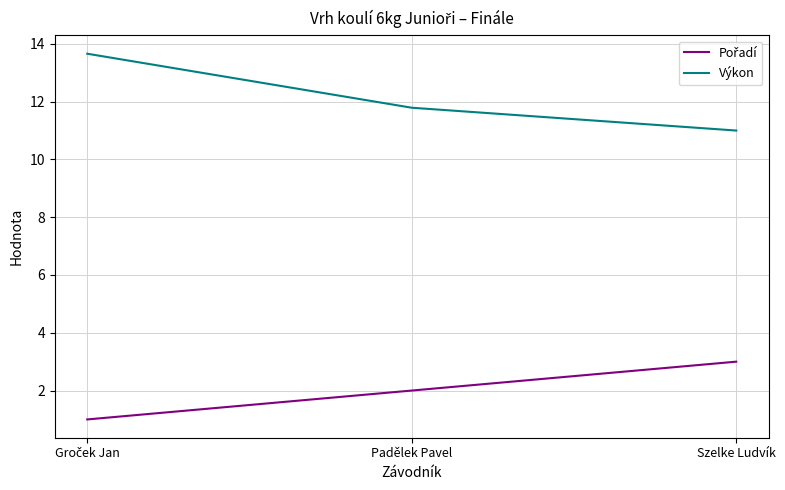

Which series has the largest total across all categories?

Výkon